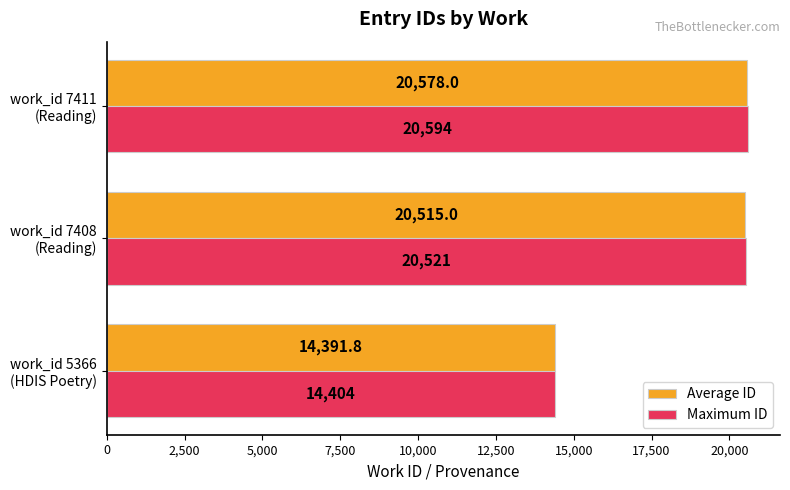

Which series has the largest range (max minus min)?

Maximum ID